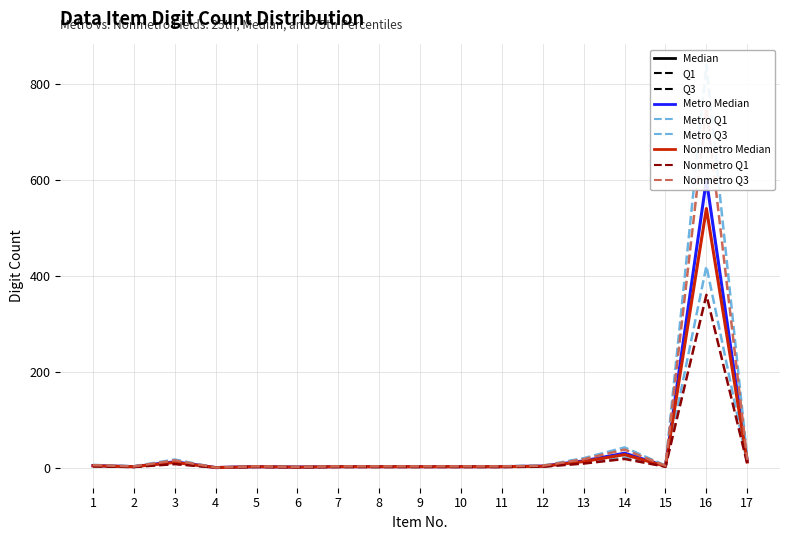

Which category has the highest value in the Metro Median series?

16